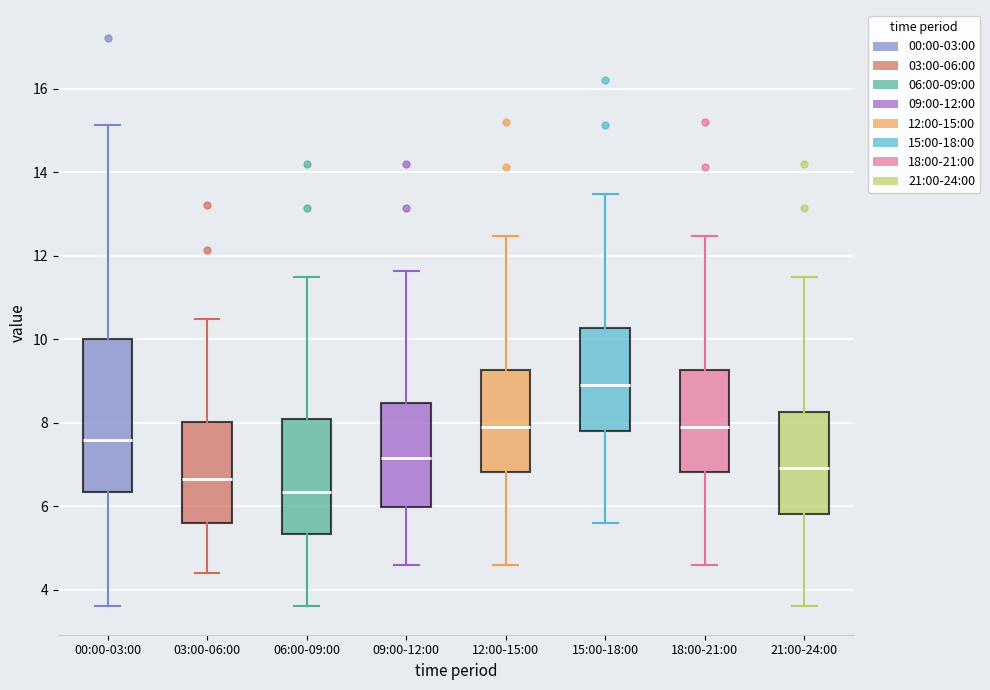

Which box has the highest median line?

15:00-18:00